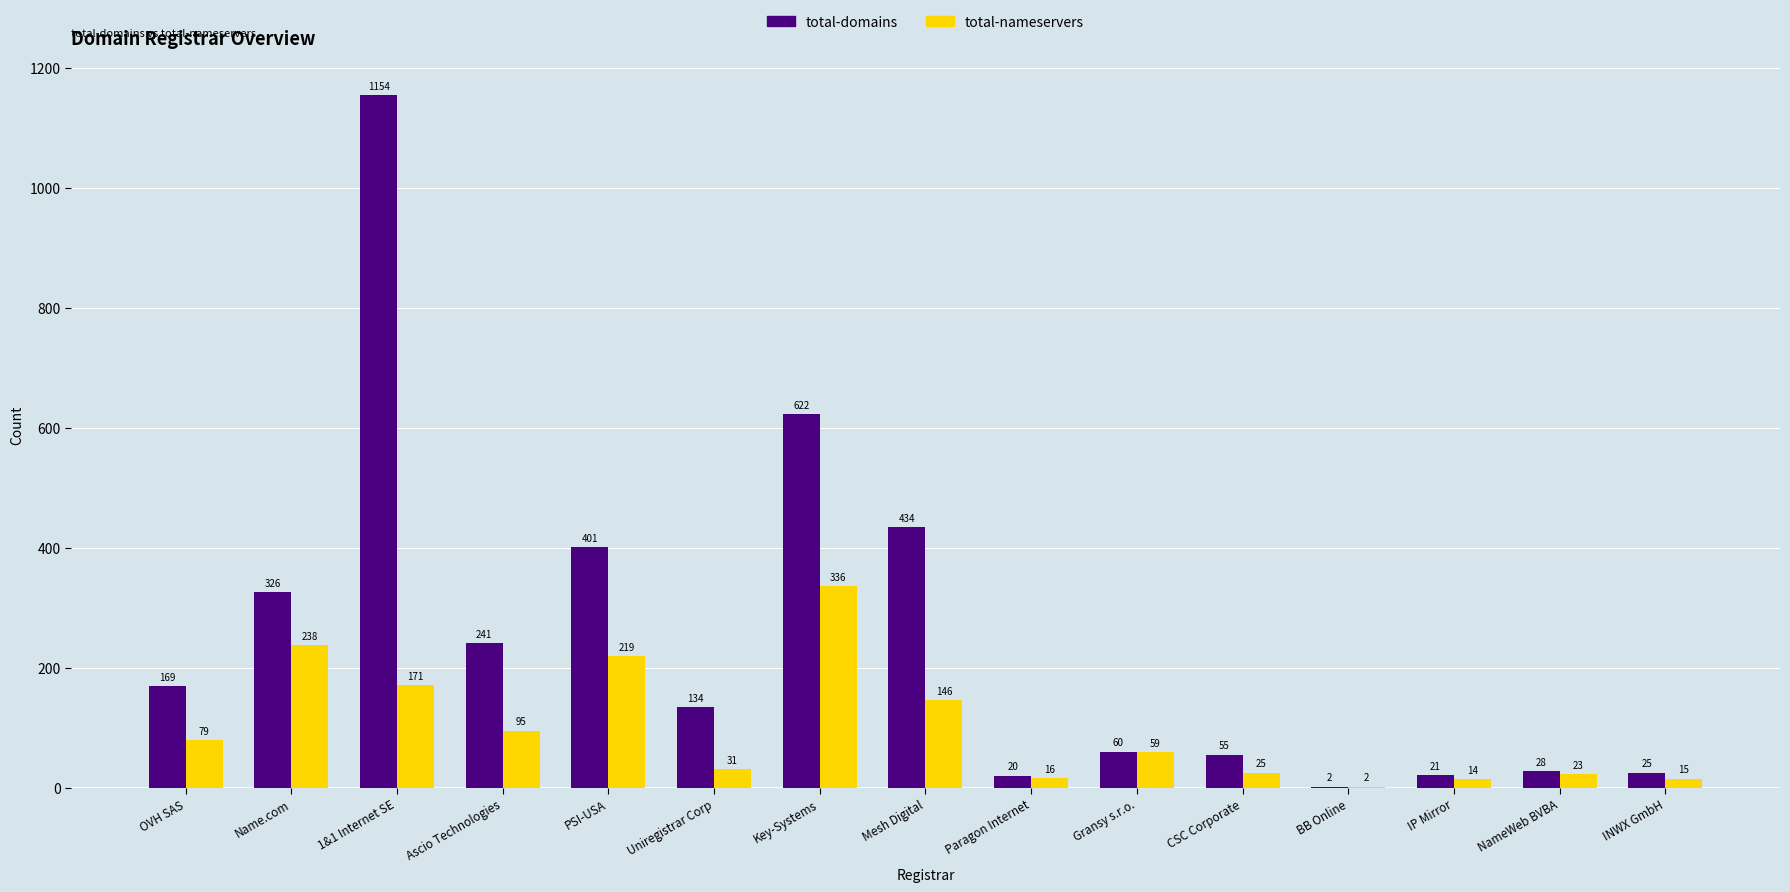

The total-domains series shows 50 at Ascio Technologies. True or false?

False